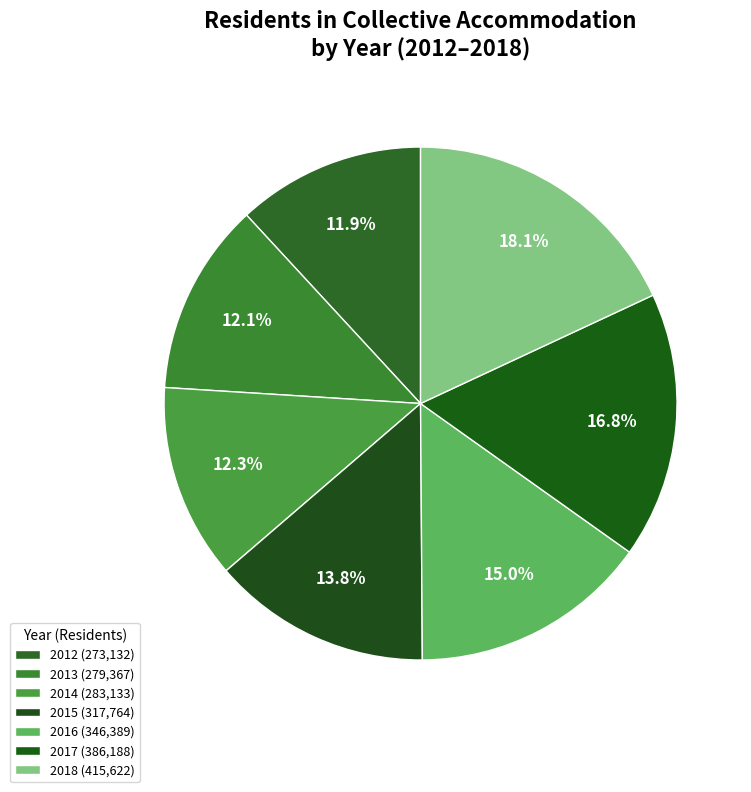

Count the number of slices in the pie.

7